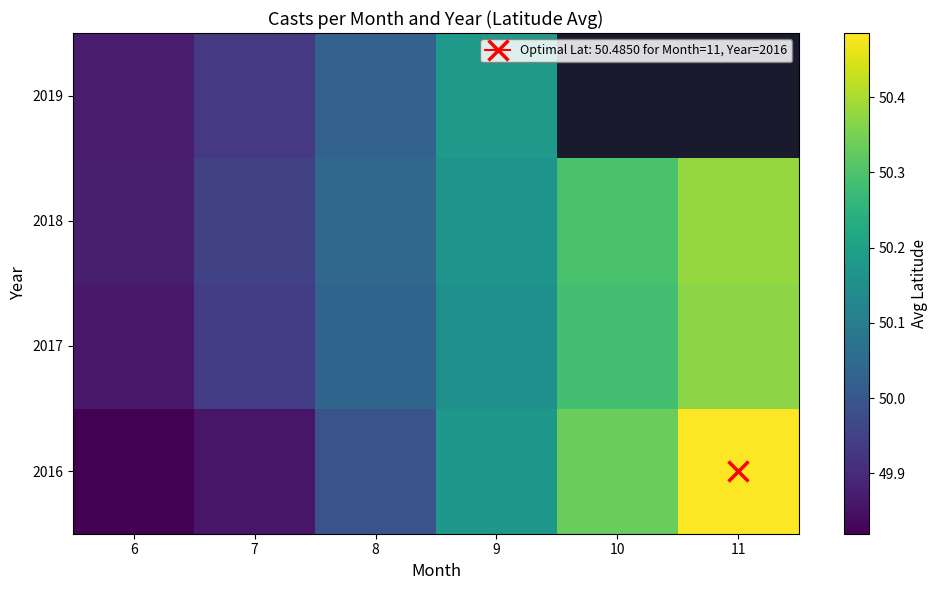

Rank the series at 7 from highest to lowest value.

2018, 2017, 2019, 2016